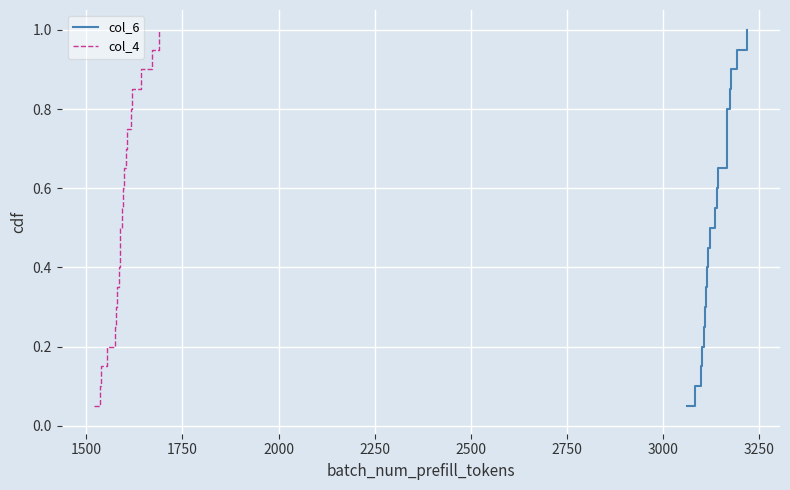

What is the highest value of the col_4 series?

1.0